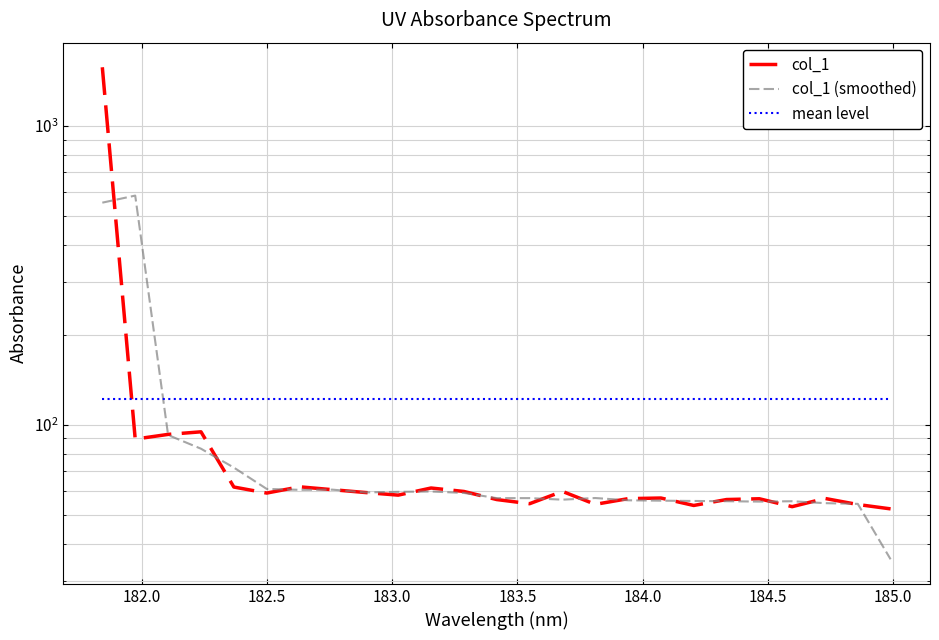

What is the average value of the mean level series?

122.1